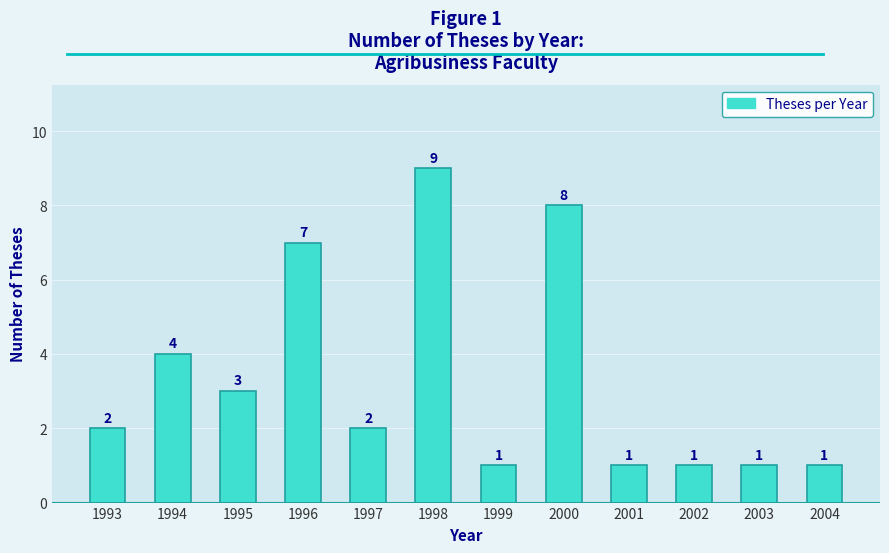

How many bars are there in total?

12